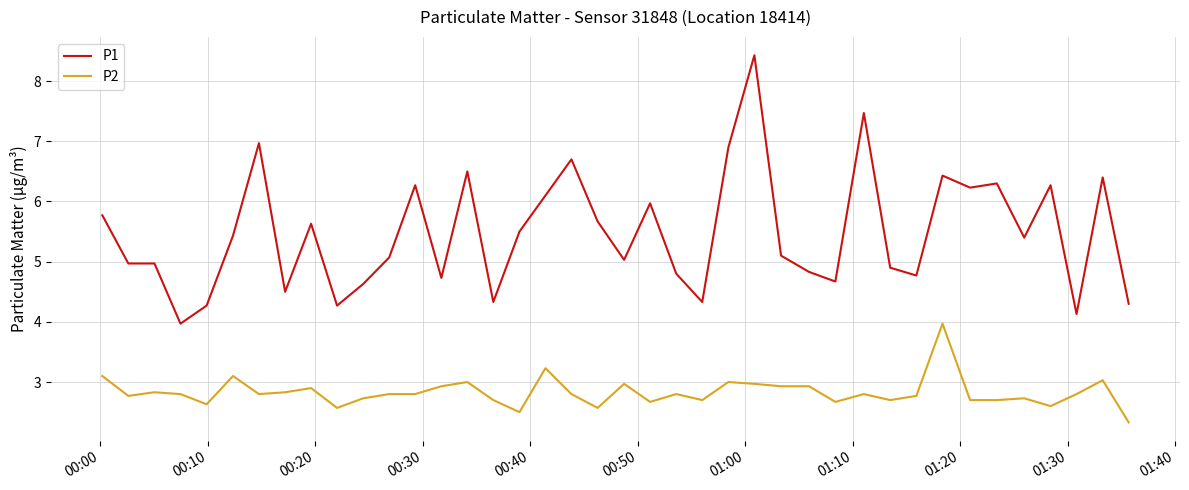

Which series has the largest total across all categories?

P1